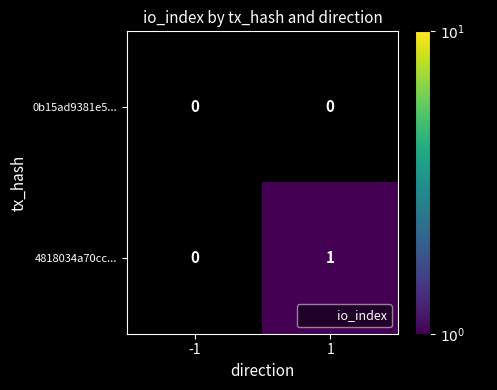

Is it true that 4818034a70cc... equals 2 at 1?

False